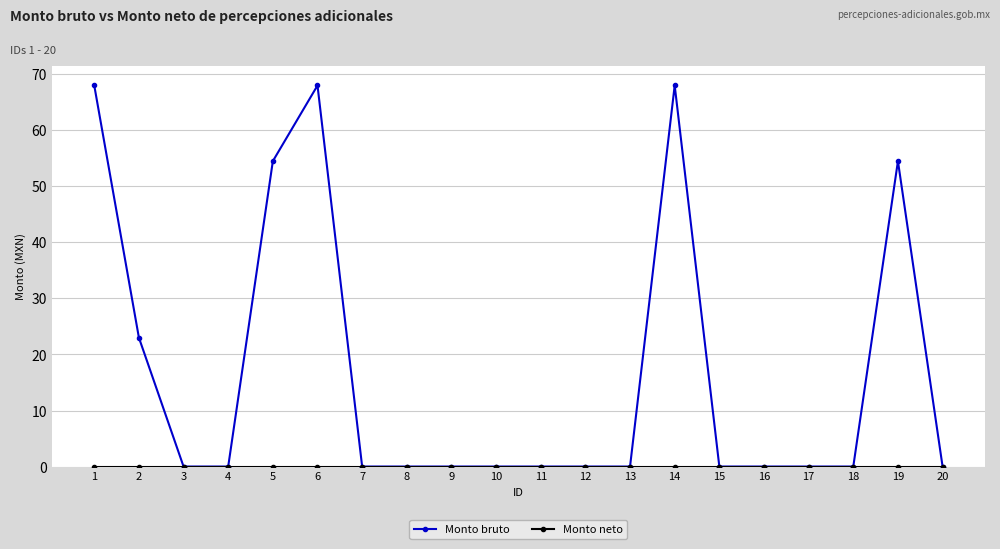

Is it true that Monto bruto equals 0.0 at 12?

True